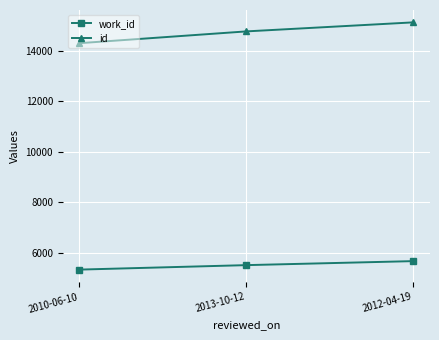

Which series has the widest spread of values?

id